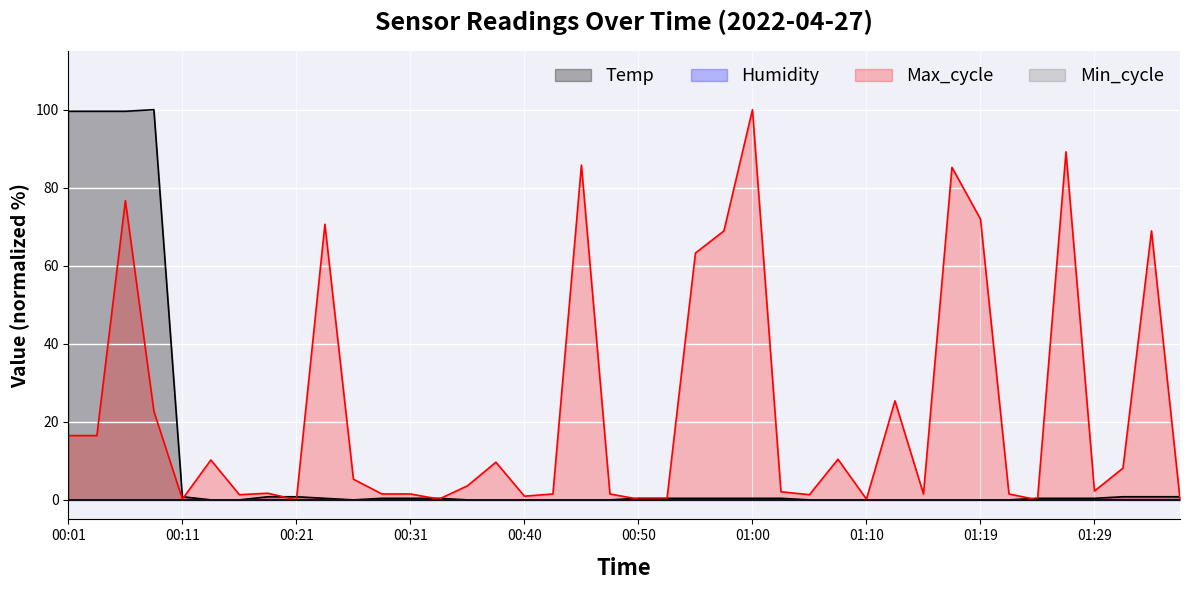

Is the value of Temp at 00:38 greater than the value of Max_cycle at 00:16?

No